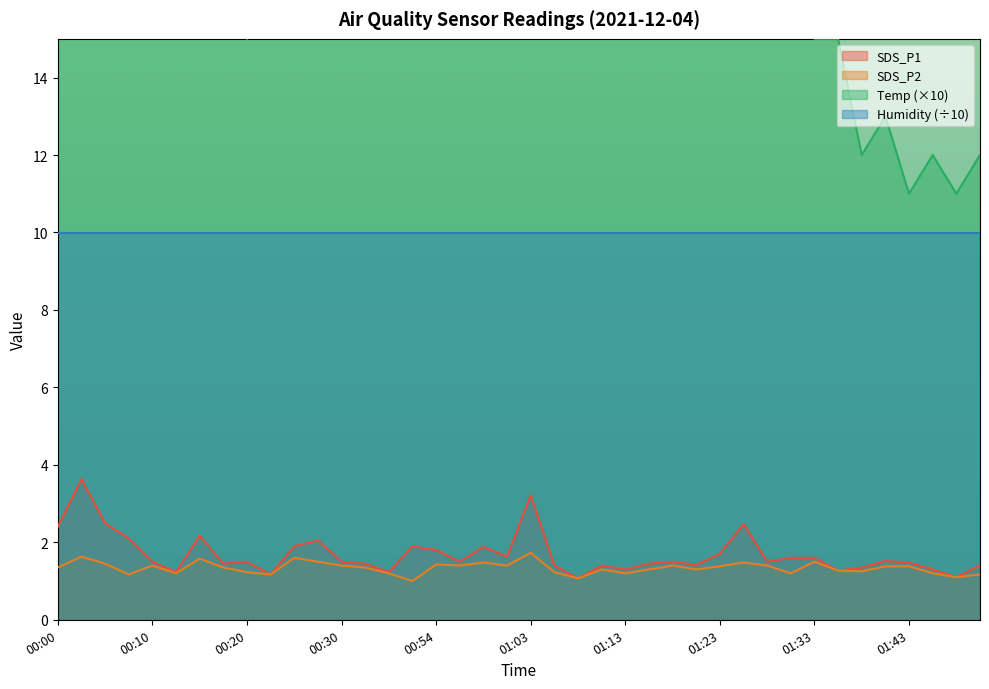

What is the highest value of the SDS_P2 series?

1.7